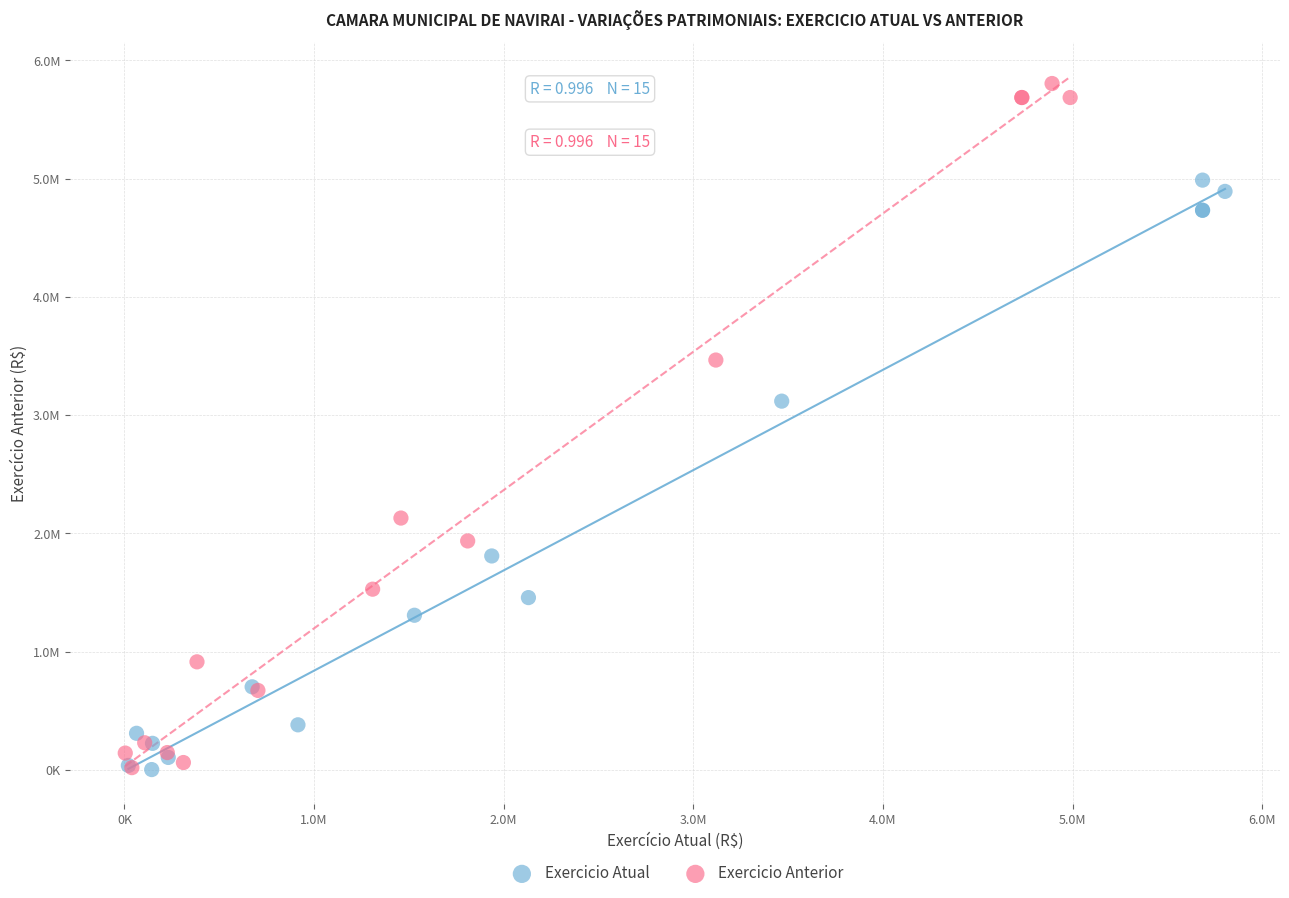

What are all the series names shown in the legend?

Exercicio Atual, Exercicio Anterior